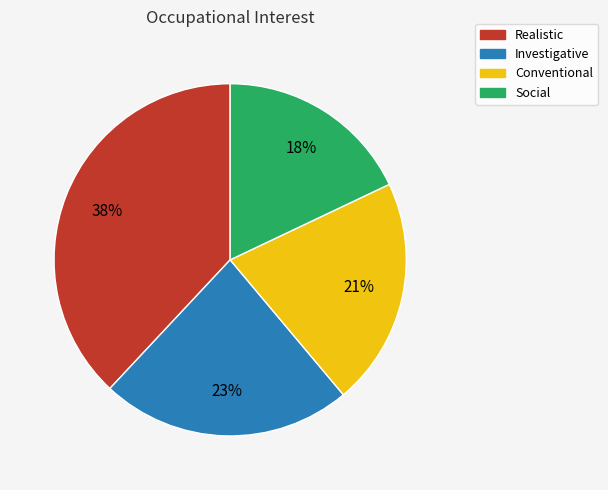

True or false: Investigative accounts for 31% of the total.

False